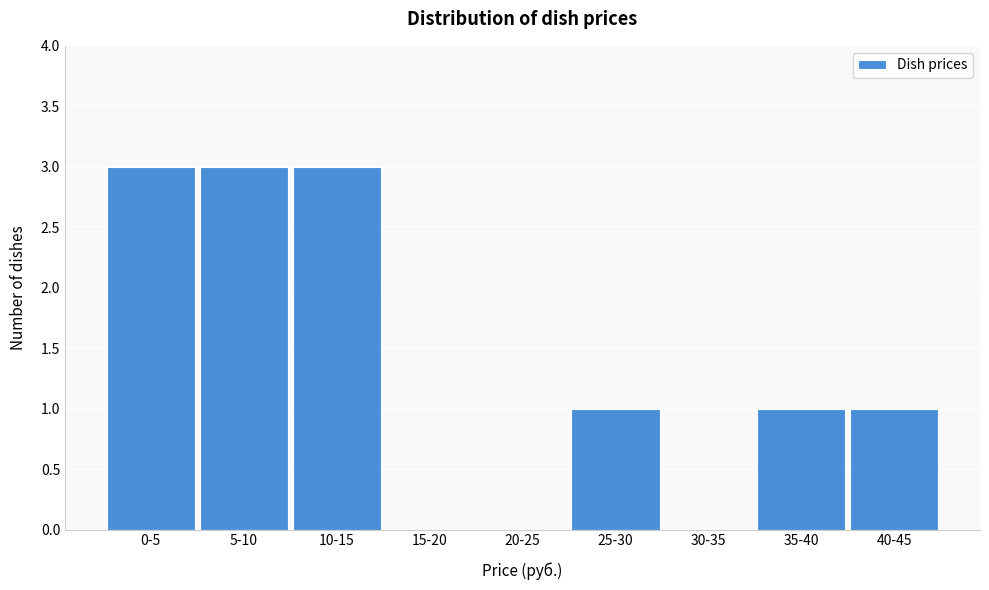

Reading left to right, list all the values displayed in this chart.

0-5=3	5-10=3	10-15=3	15-20=0	20-25=0	25-30=1	30-35=0	35-40=1	40-45=1